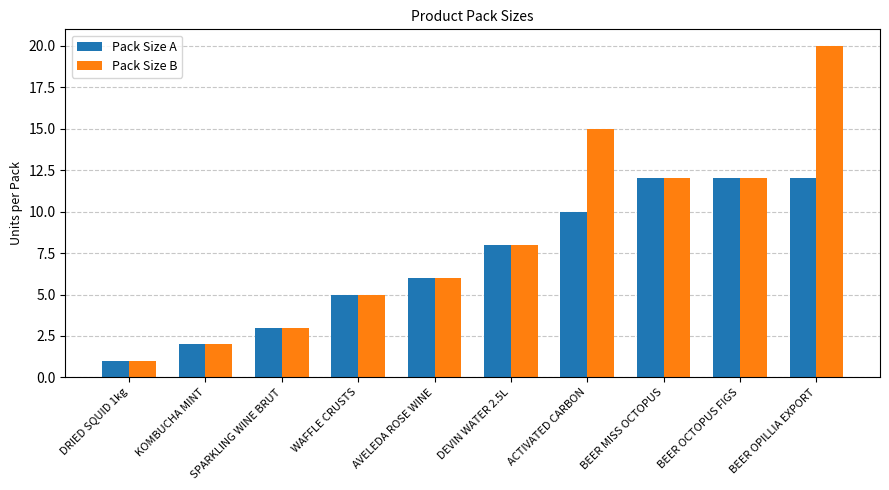

Rank the series by their average value, from highest to lowest.

Pack Size B, Pack Size A